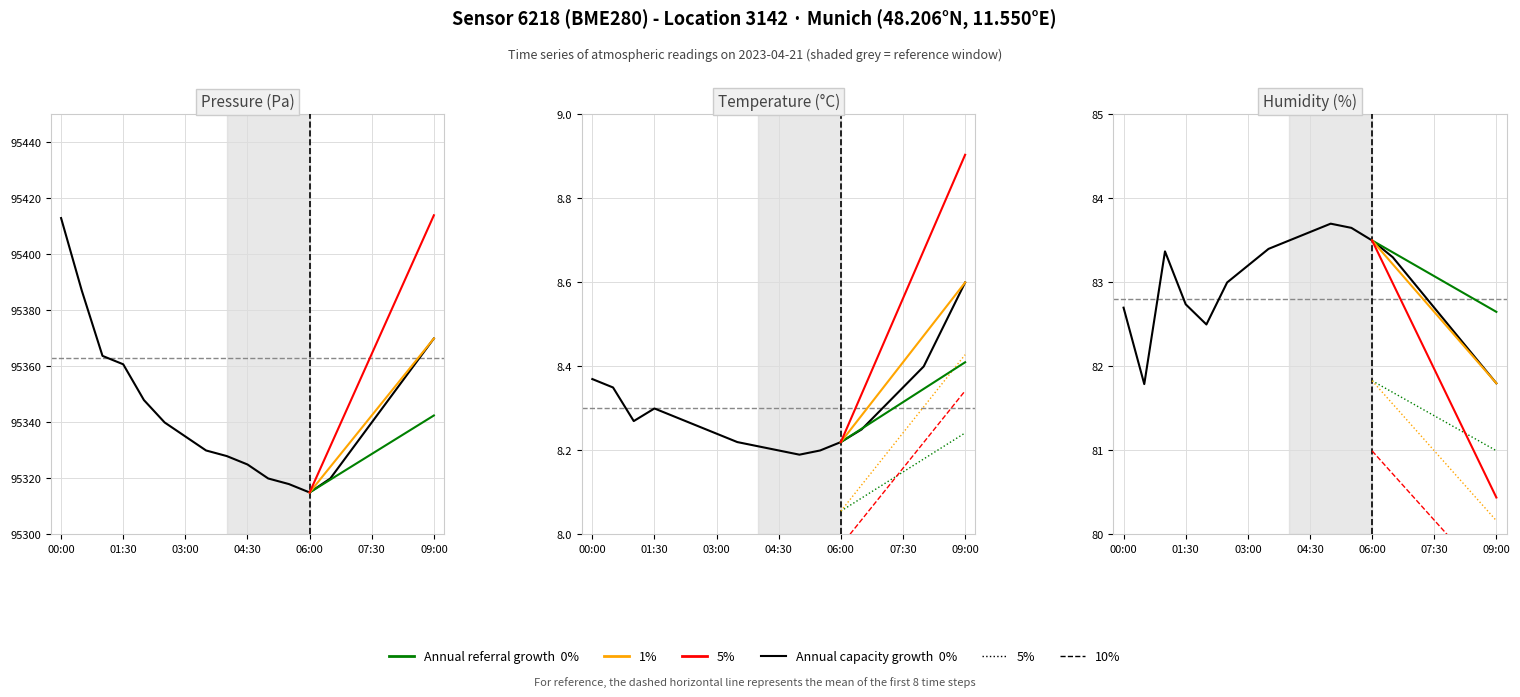

List the labels in order of pressure value, largest first.

00:00, 00:30, 09:00, 01:00, 01:30, 08:30, 08:00, 02:00, 02:30, 07:30, 03:00, 03:30, 07:00, 04:00, 04:30, 05:00, 06:30, 05:30, 06:00